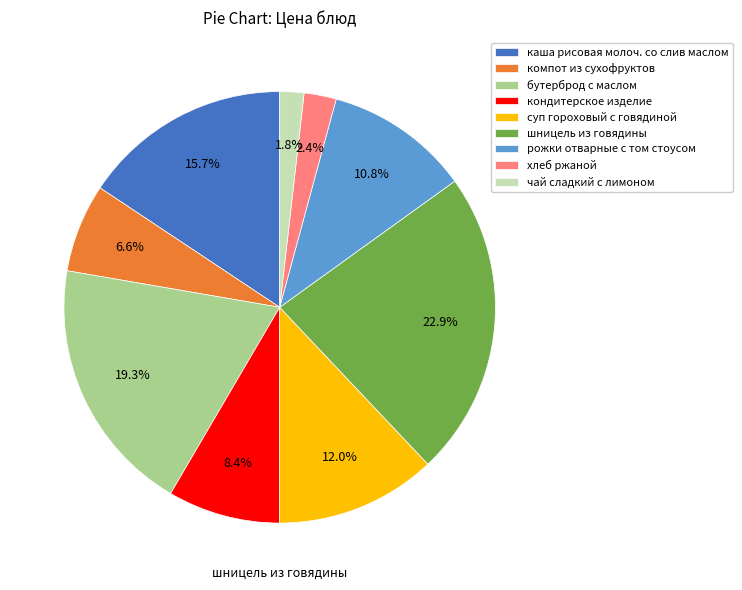

True or false: хлеб ржаной accounts for 2% of the total.

True